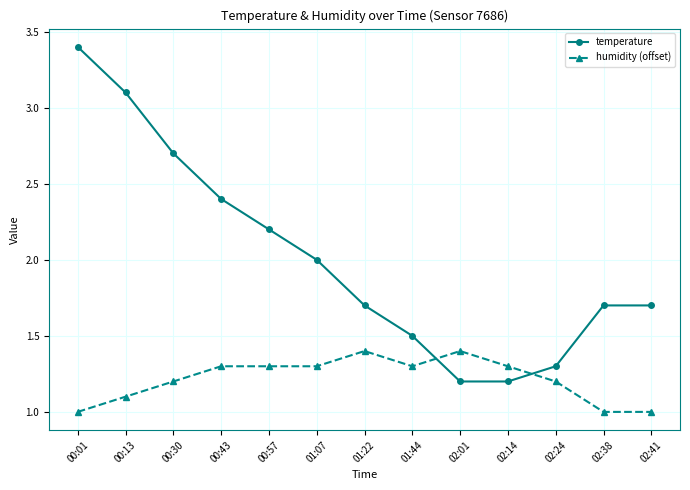

Which series ends up on top after the final intersection of temperature and humidity (offset)?

temperature